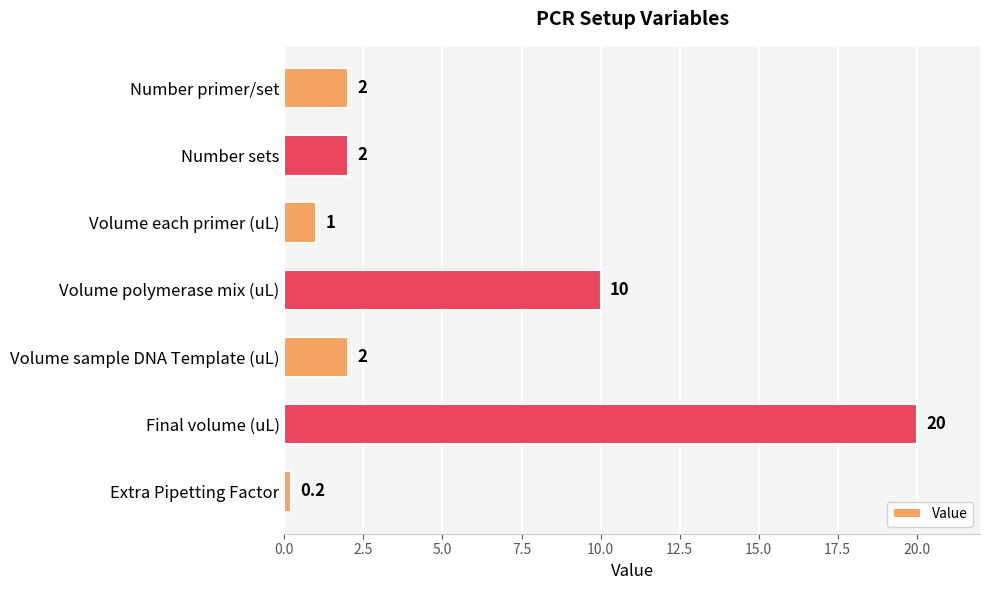

How many bars are there in total?

7